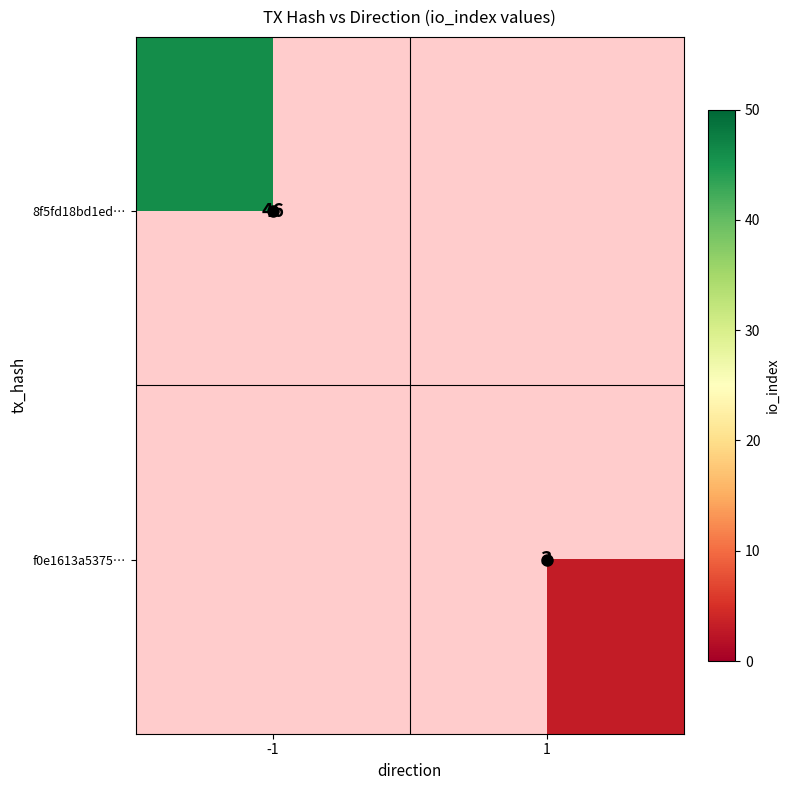

How many categories are shown in the chart?

2